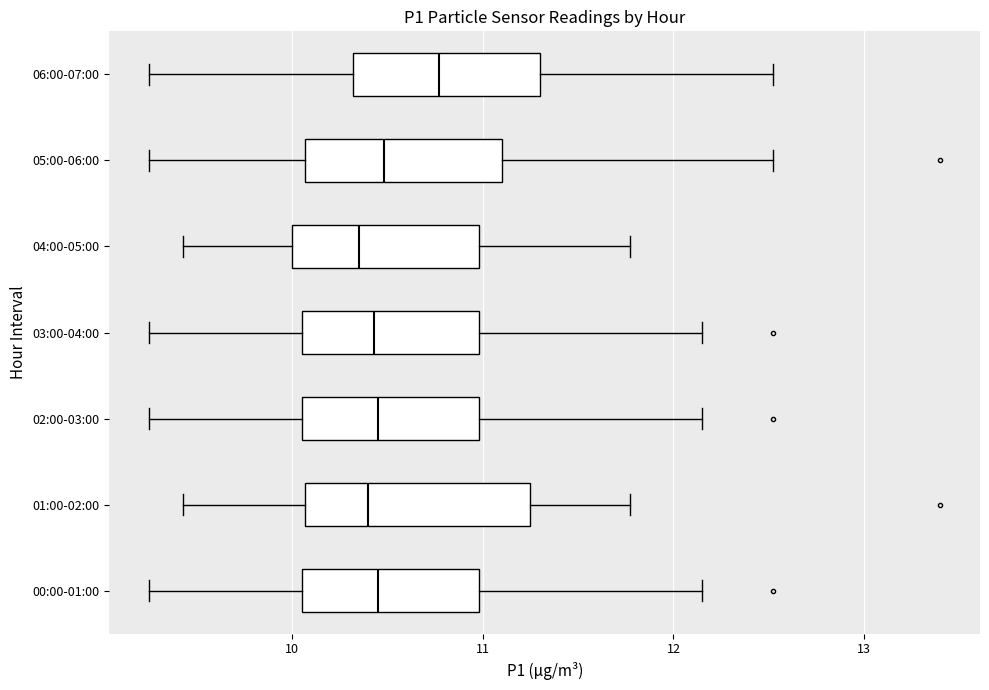

Reading bottom to top, transcribe this box plot: for each box, give where its median line is, the range the box spans, and where its two whiskers end, as read against the x-axis. The values are not printed on the chart, so give them approximately, as read against the axis.

00:00-01:00: median 10.5, box 10.1 to 11.0, whiskers 9.3 to 12.2
01:00-02:00: median 10.4, box 10.1 to 11.3, whiskers 9.4 to 11.8
02:00-03:00: median 10.5, box 10.1 to 11.0, whiskers 9.3 to 12.2
03:00-04:00: median 10.4, box 10.1 to 11.0, whiskers 9.3 to 12.2
04:00-05:00: median 10.4, box 10.0 to 11.0, whiskers 9.4 to 11.8
05:00-06:00: median 10.5, box 10.1 to 11.1, whiskers 9.3 to 12.5
06:00-07:00: median 10.8, box 10.3 to 11.3, whiskers 9.3 to 12.5